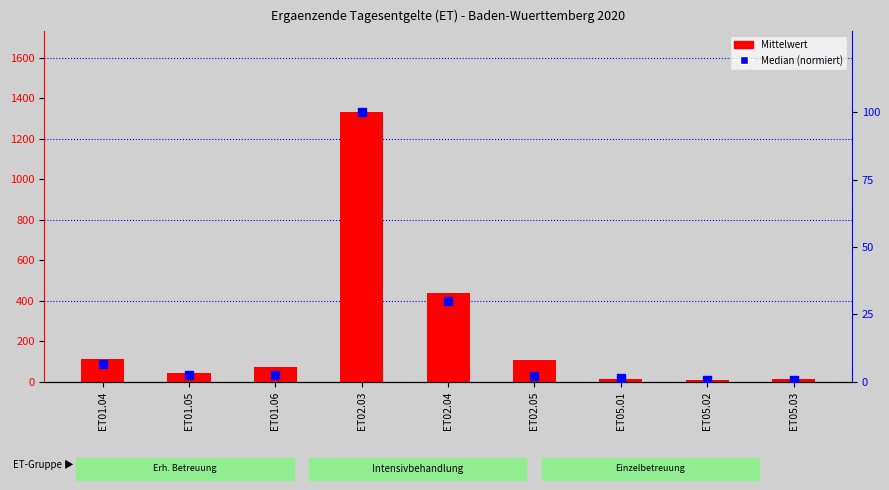

At which category is the sum across all series the highest?

ET02.03